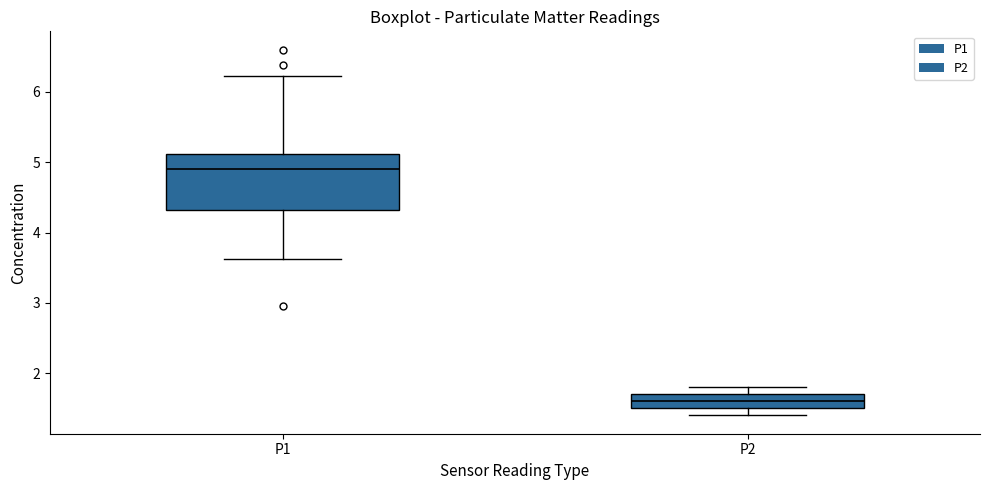

Reading left to right, transcribe this box plot: for each box, give where its median line is, the range the box spans, and where its two whiskers end, as read against the y-axis. The values are not printed on the chart, so give them approximately, as read against the axis.

P1: median 4.9, box 4.3 to 5.1, whiskers 3.6 to 6.2
P2: median 1.6, box 1.5 to 1.7, whiskers 1.4 to 1.8